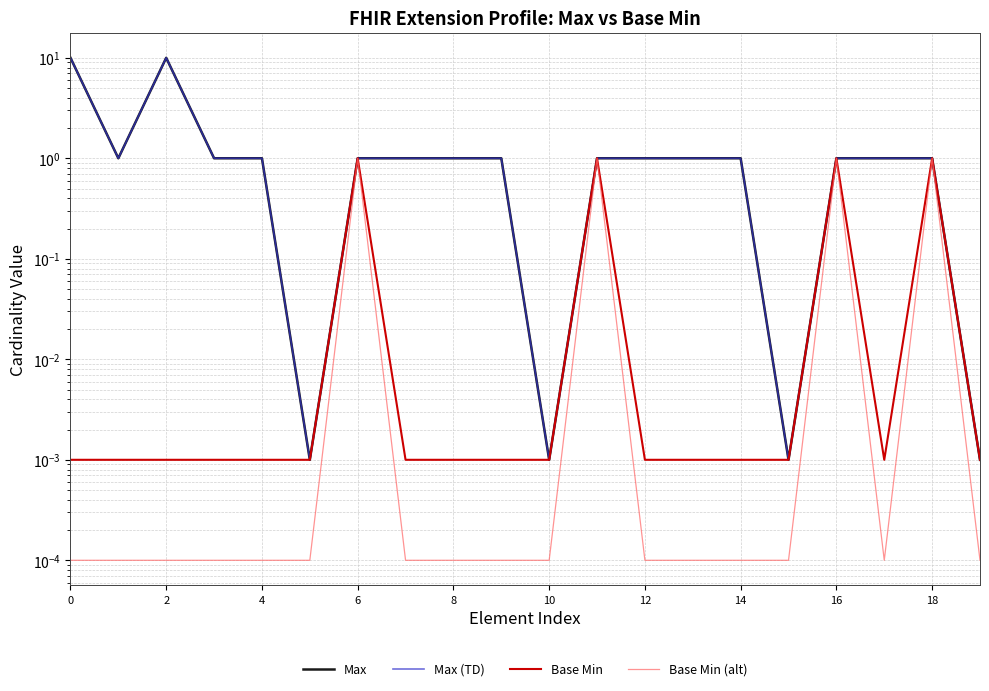

Which series has the largest total across all categories?

Max